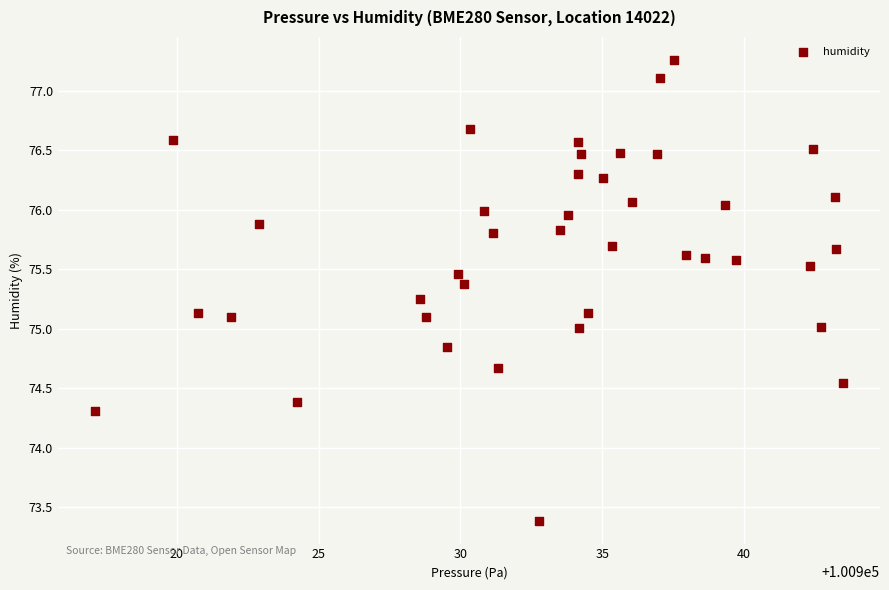

What is the range of Y values (max minus min)?

3.9